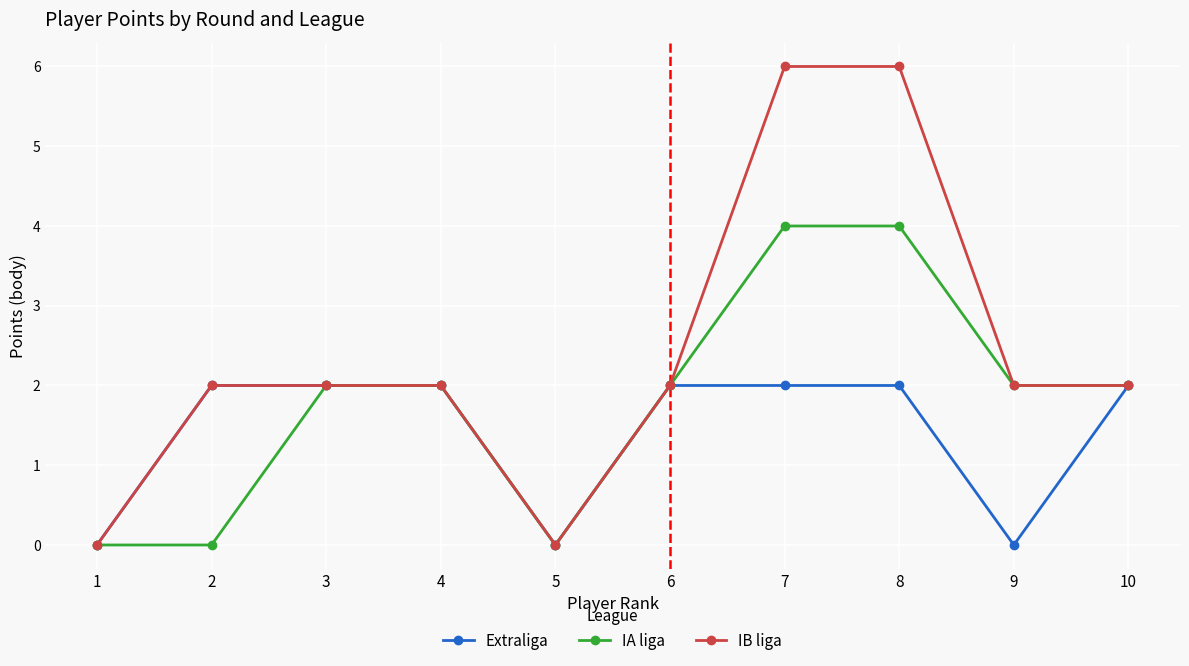

The Extraliga series shows 0 at 1. True or false?

True